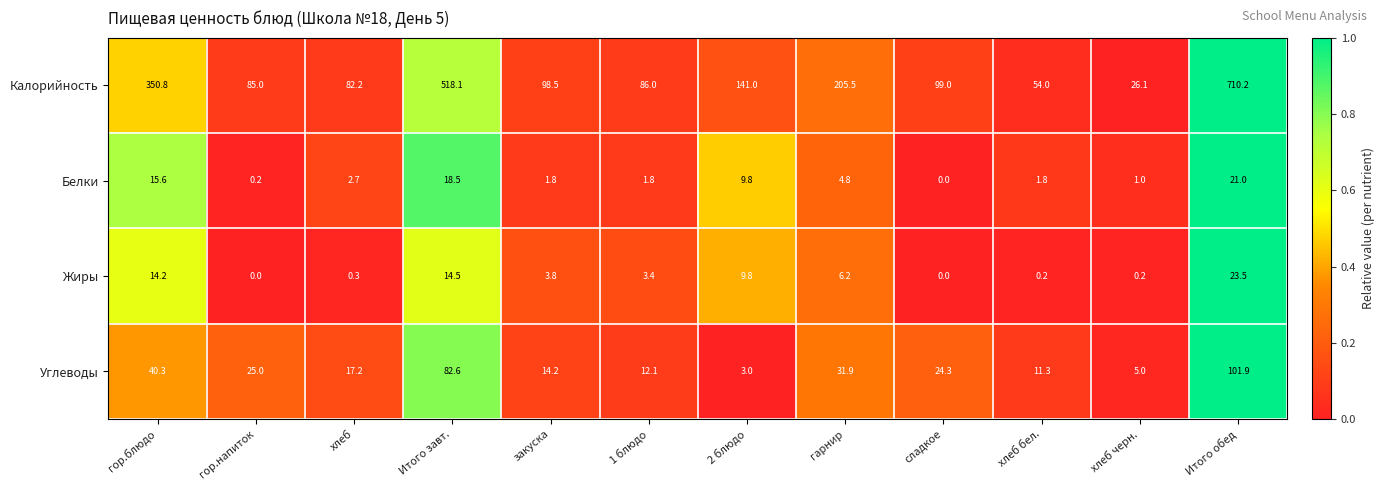

The Жиры series shows 0.5 at хлеб. True or false?

False